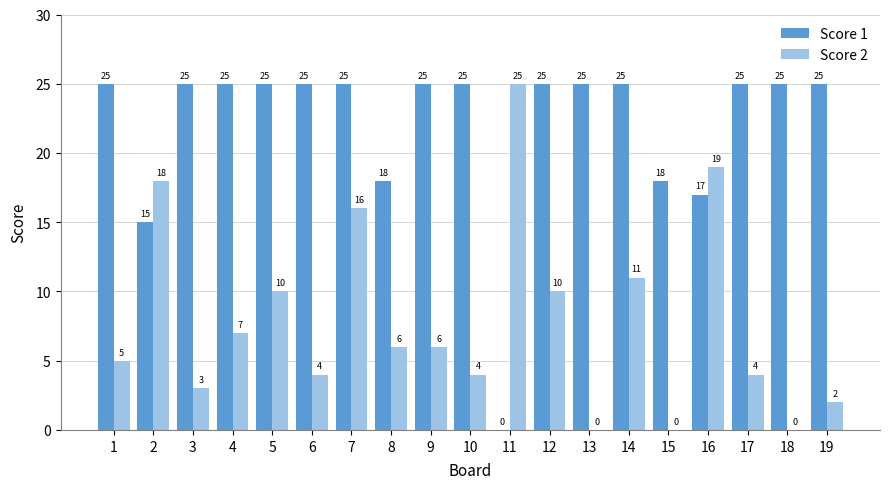

True or false: Score 1 has a value of 7 at 16.

False